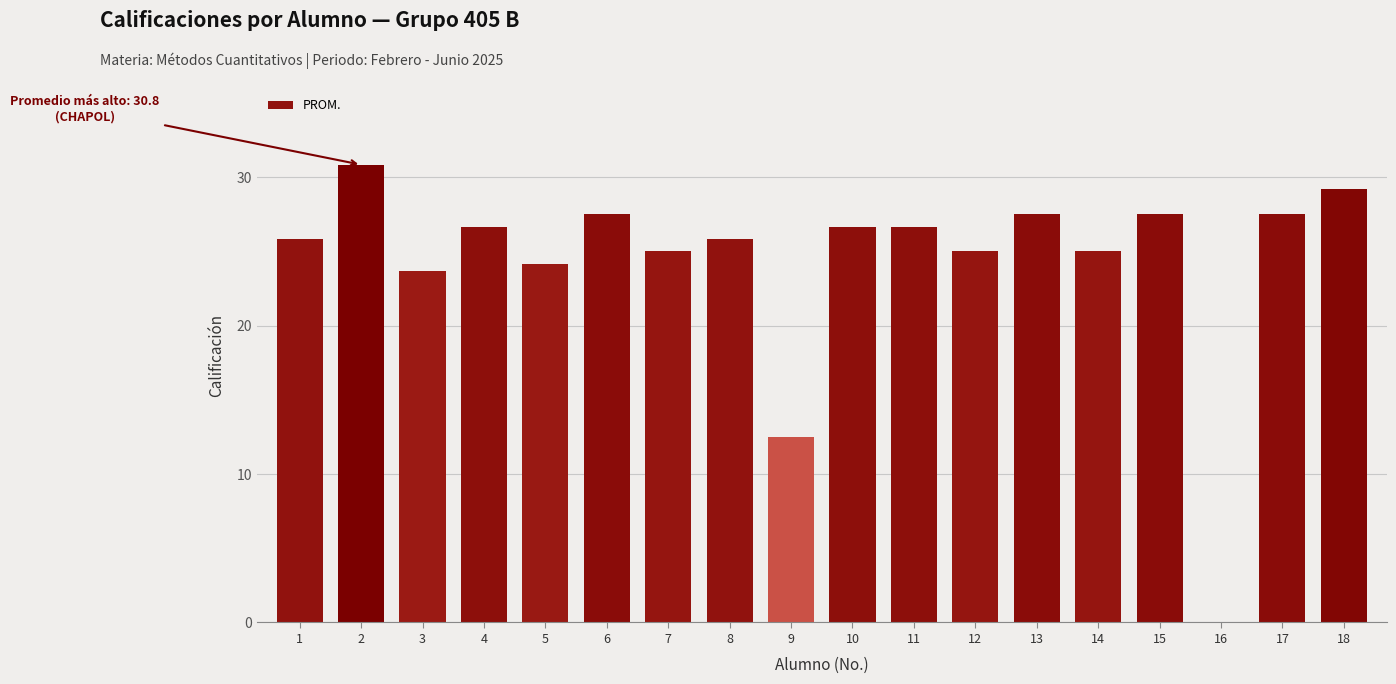

Reading left to right, transcribe all the data shown in this chart.

1=25.8	2=30.8	3=23.7	4=26.7	5=24.2	6=27.5	7=25.0	8=25.8	9=12.5	10=26.7	11=26.7	12=25.0	13=27.5	14=25.0	15=27.5	16=0.0	17=27.5	18=29.2